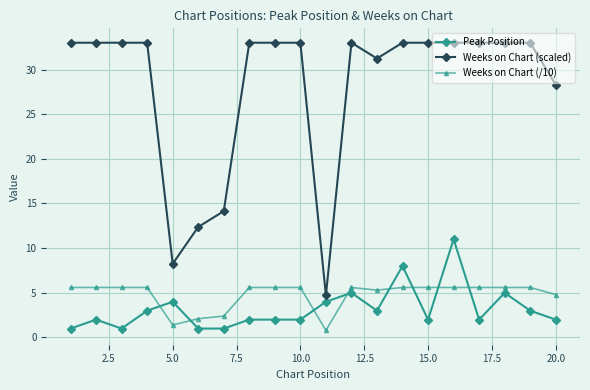

Which series has the widest spread of values?

Weeks on Chart (scaled)